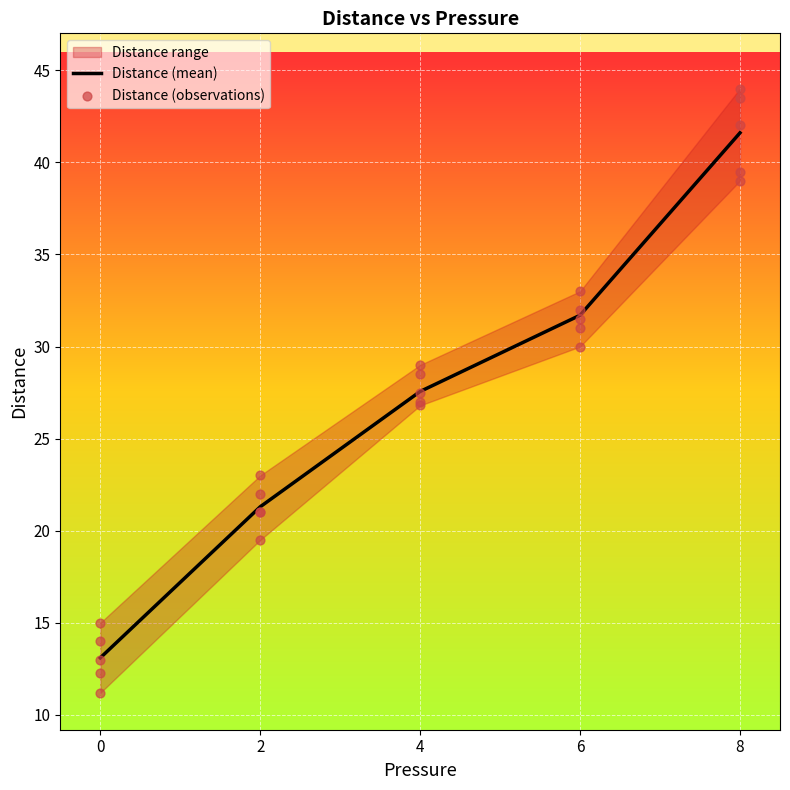

The Distance (mean) series shows 17.4 at 4. True or false?

False